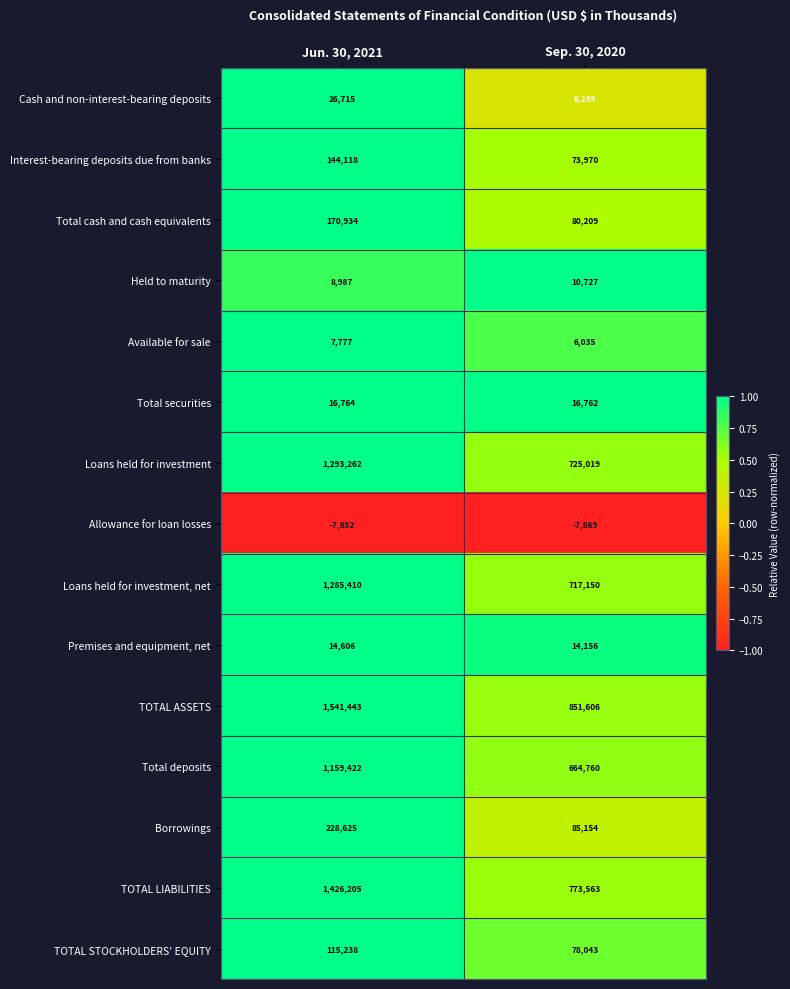

At how many categories does at least one series exceed 0?

2